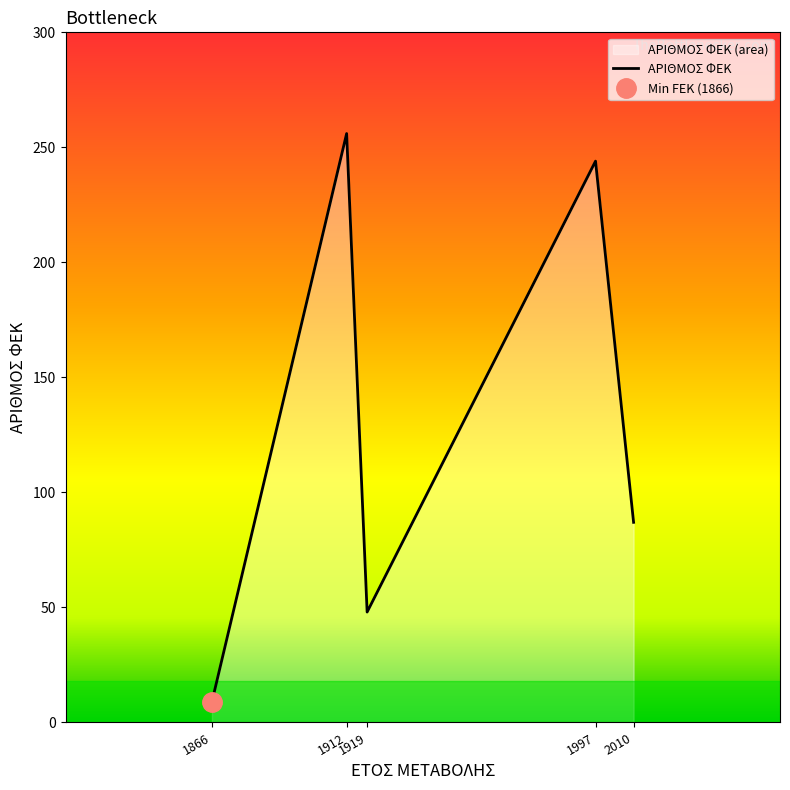

What is the ratio of the value at 2010 to the value at 1997?

0.4